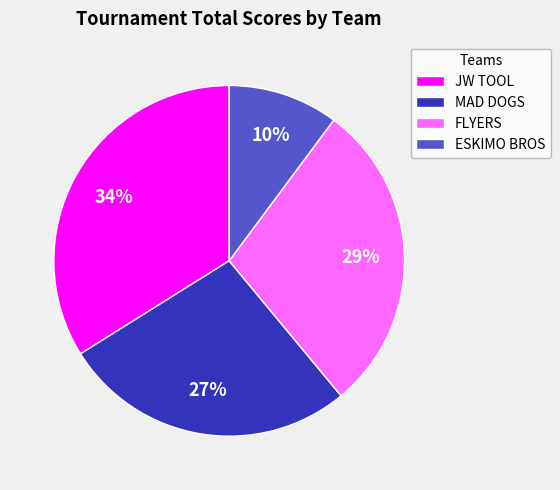

Does any single category account for the majority?

No